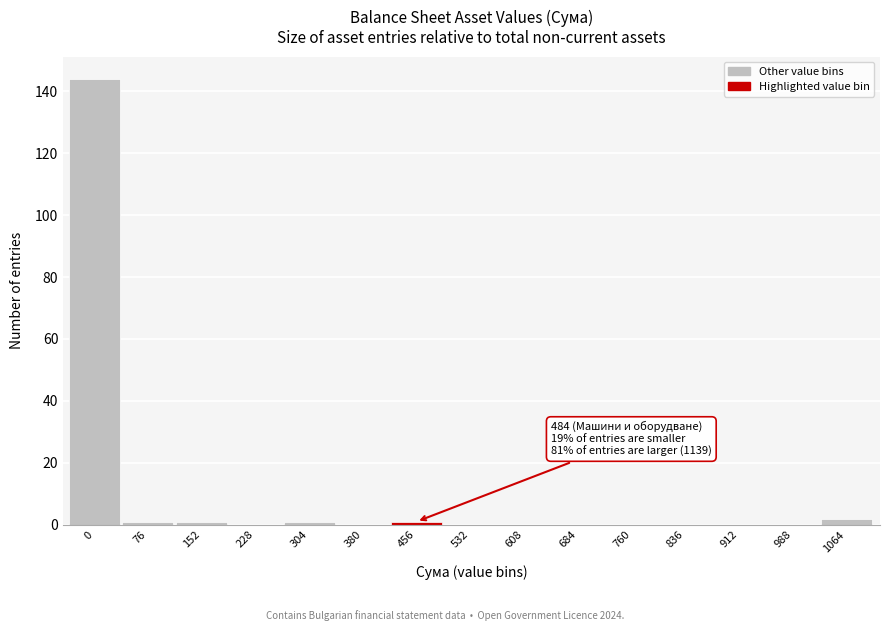

Reading left to right, what are all the values shown in this chart?

0=144	76=1	152=1	228=0	304=1	380=0	456=1	532=0	608=0	684=0	760=0	836=0	912=0	988=0	1064=2